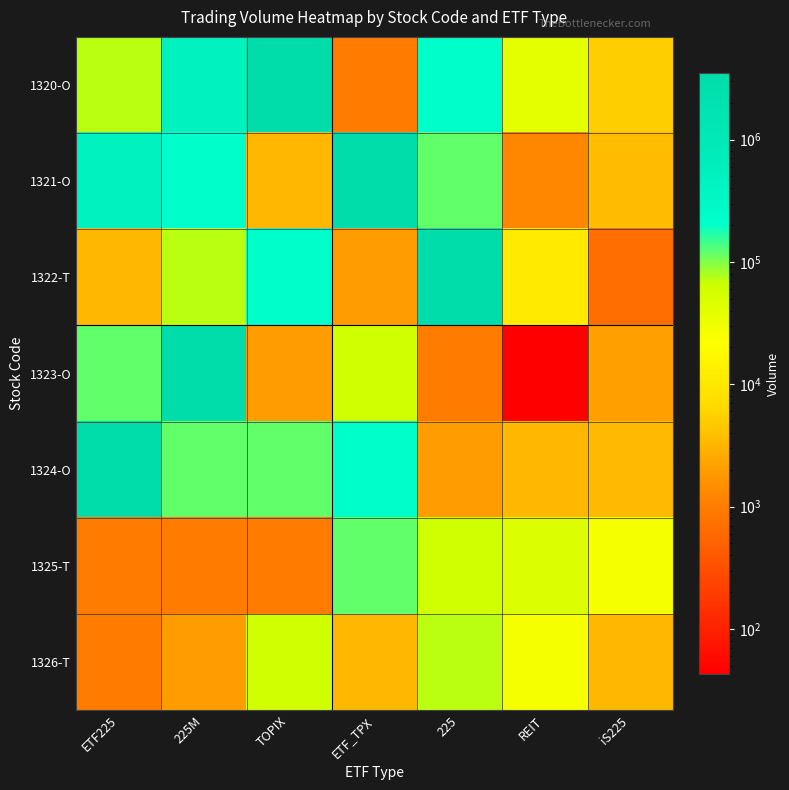

What is the difference between the highest and lowest values at iS225?

26110